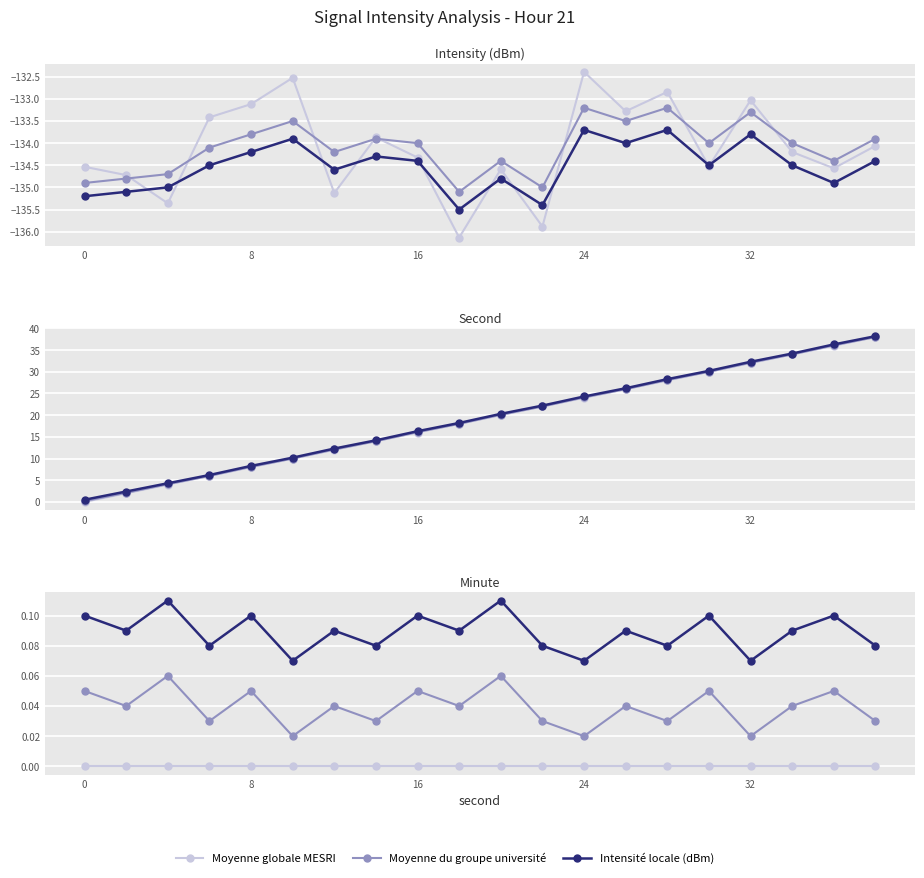

Is the value of Moyenne globale MESRI at 12 greater than the value of Minute locale at 16?

No